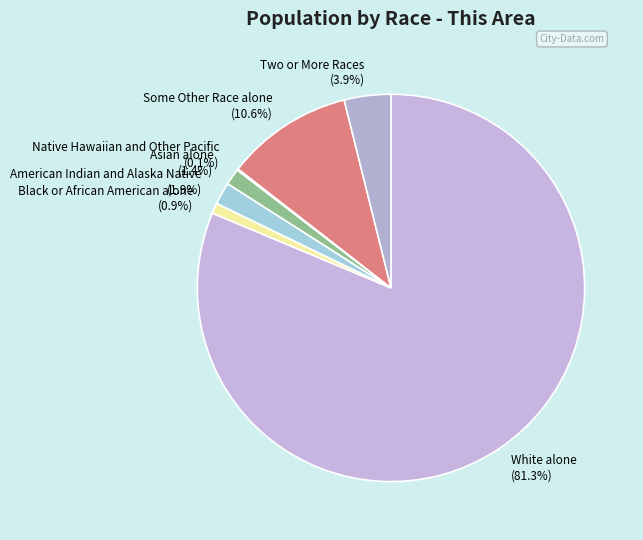

What portion of the pie excludes American Indian and Alaska Native (1.9%)?

98.1%